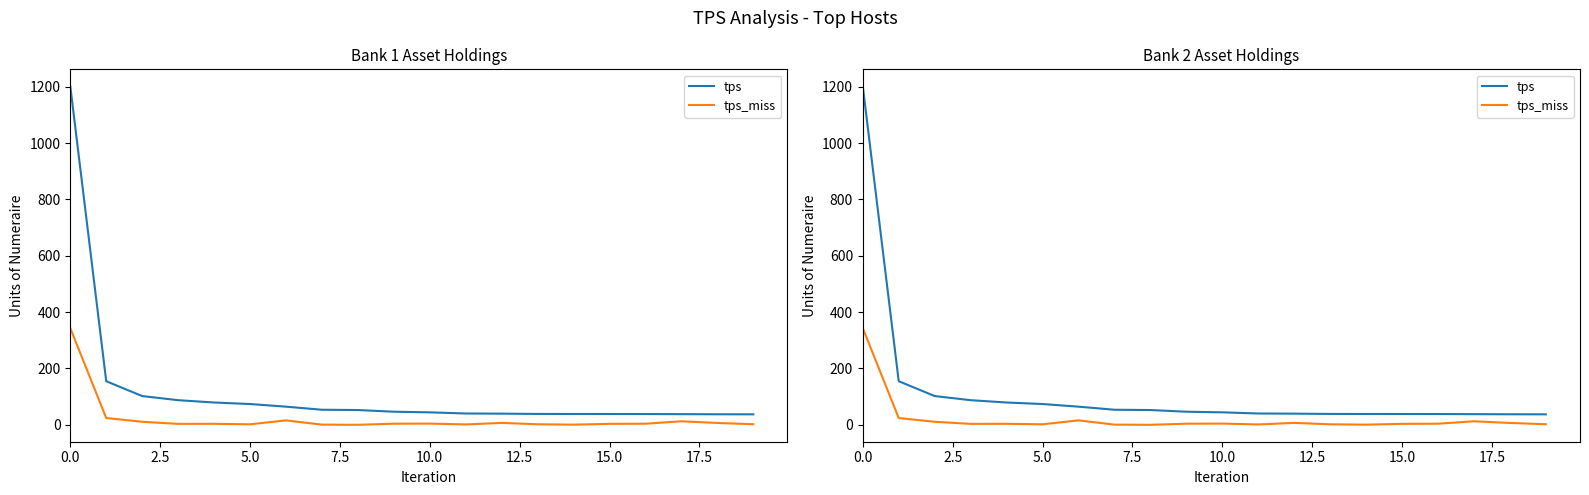

What are all the series names shown in the legend?

tps, tps_miss